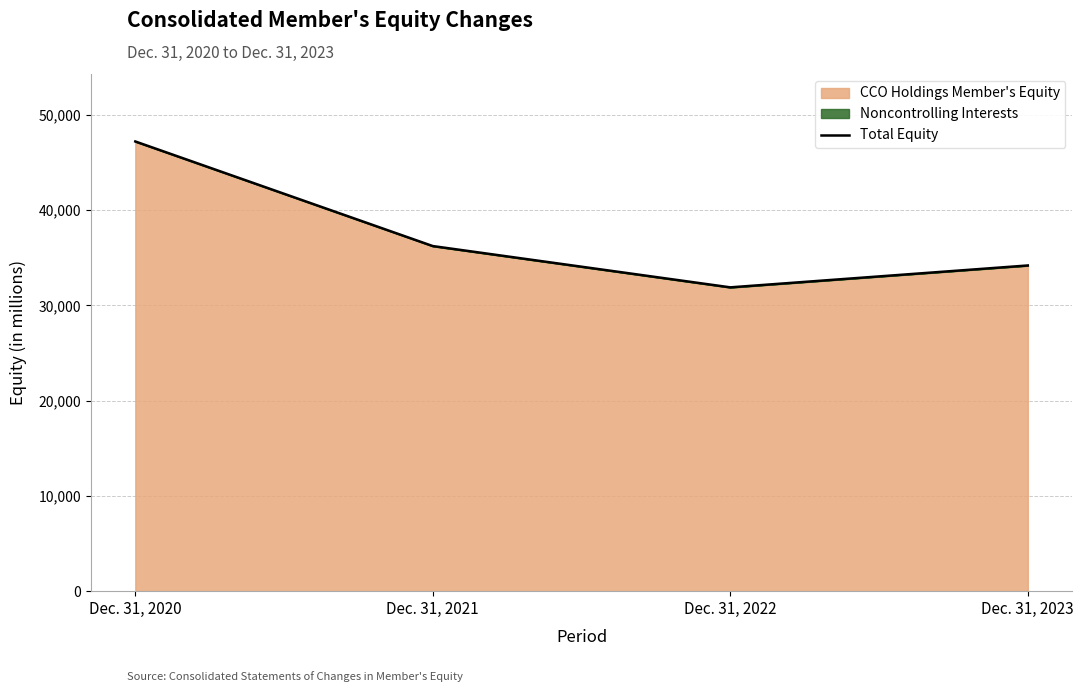

Rank the categories by value from lowest to highest.

Dec. 31, 2022, Dec. 31, 2023, Dec. 31, 2021, Dec. 31, 2020